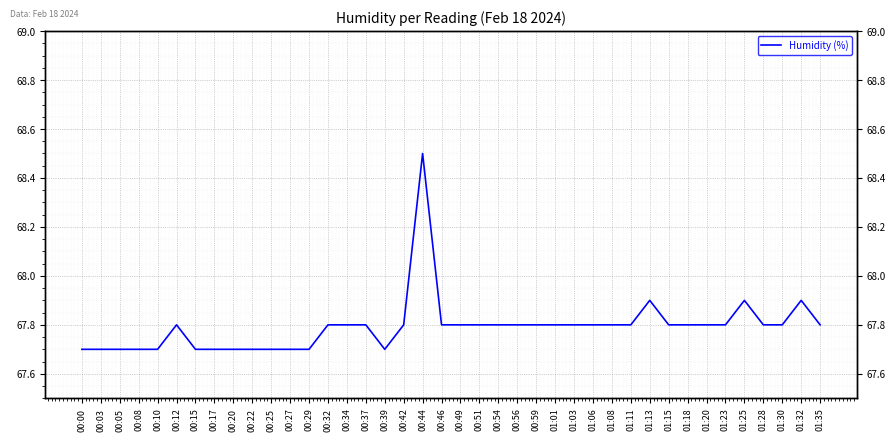

Which label corresponds to the smallest value in the chart?

00:00